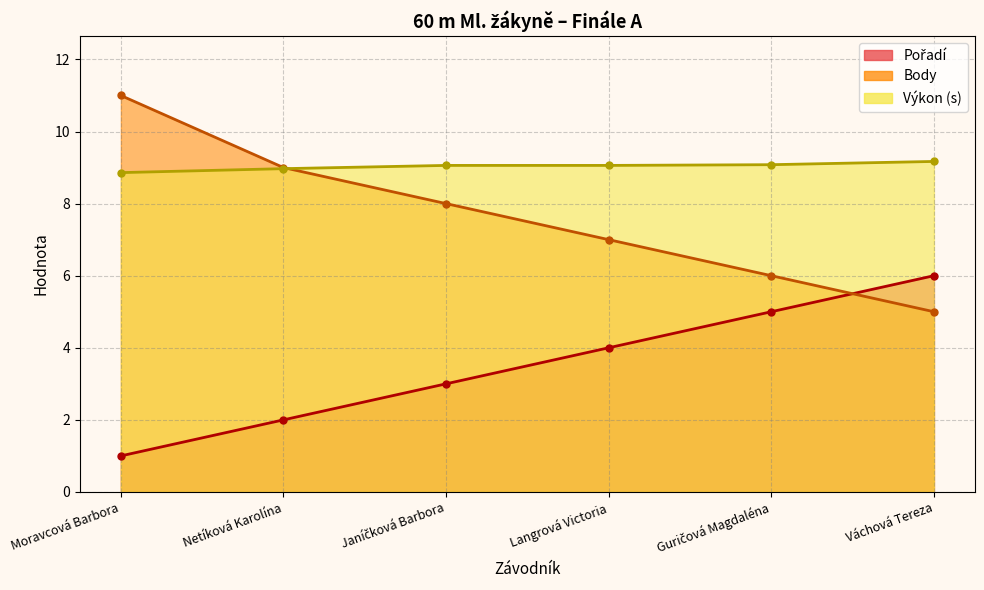

What is the label of the 4th point from the right?

Janíčková Barbora